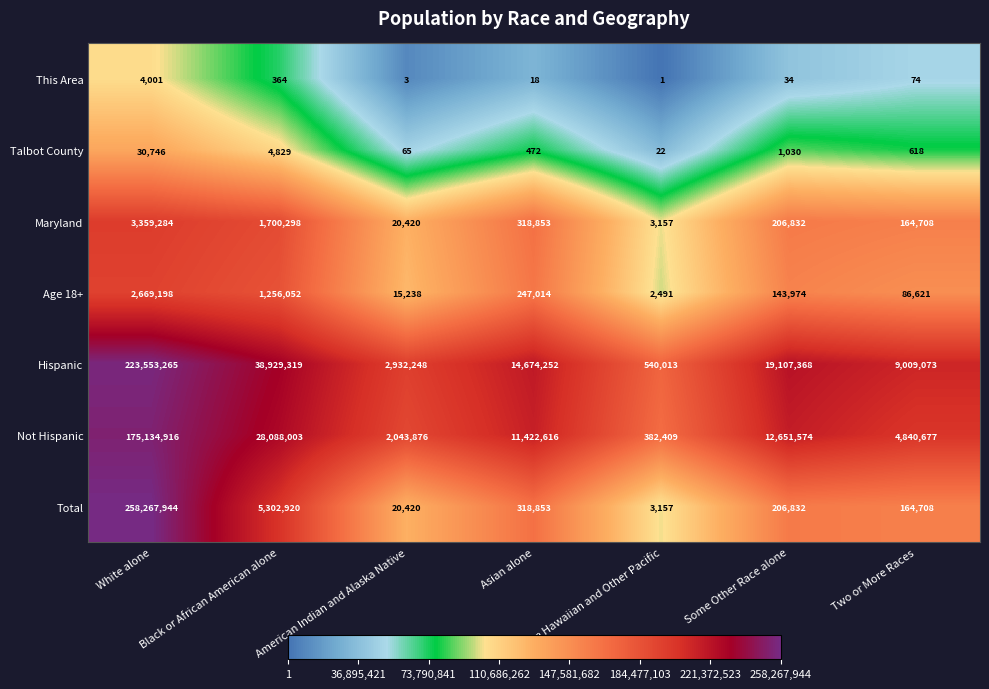

What is the maximum value for Talbot County?

30746